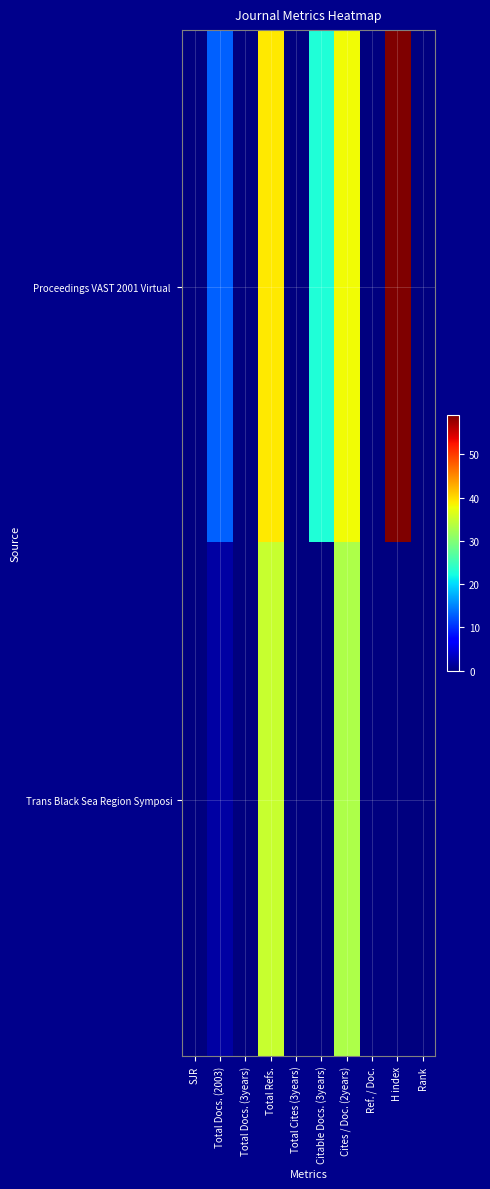

Which has a higher value, Total Docs. (3years) or Total Cites (3years)?

Total Docs. (3years)